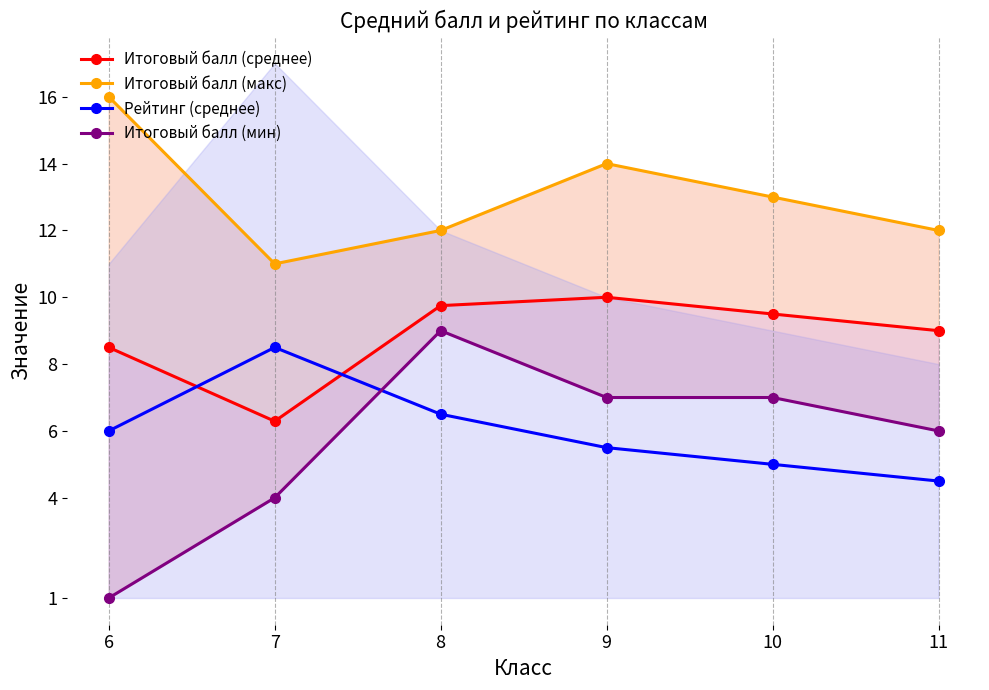

True or false: Итоговый балл (среднее) and Итоговый балл (макс) cross at least once.

False